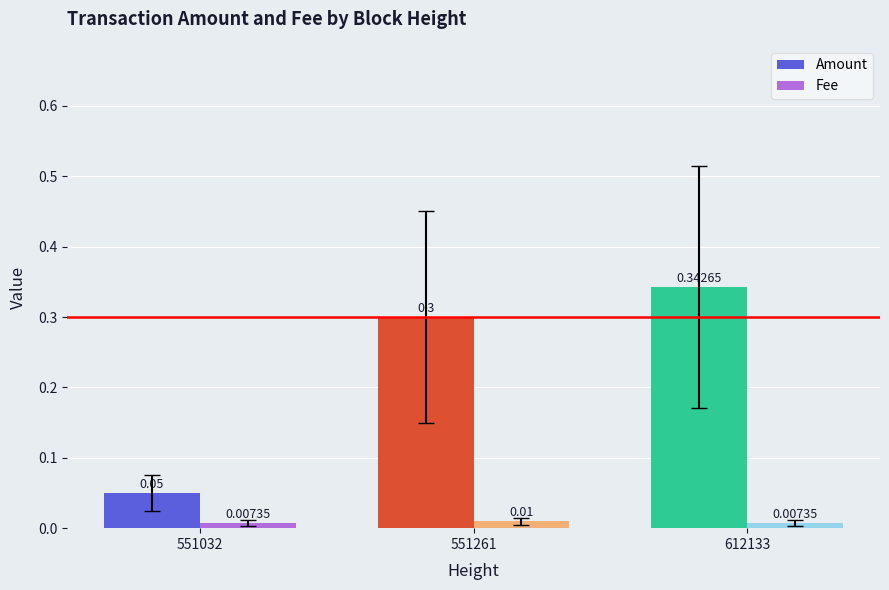

At which category is the sum across all series the highest?

612133